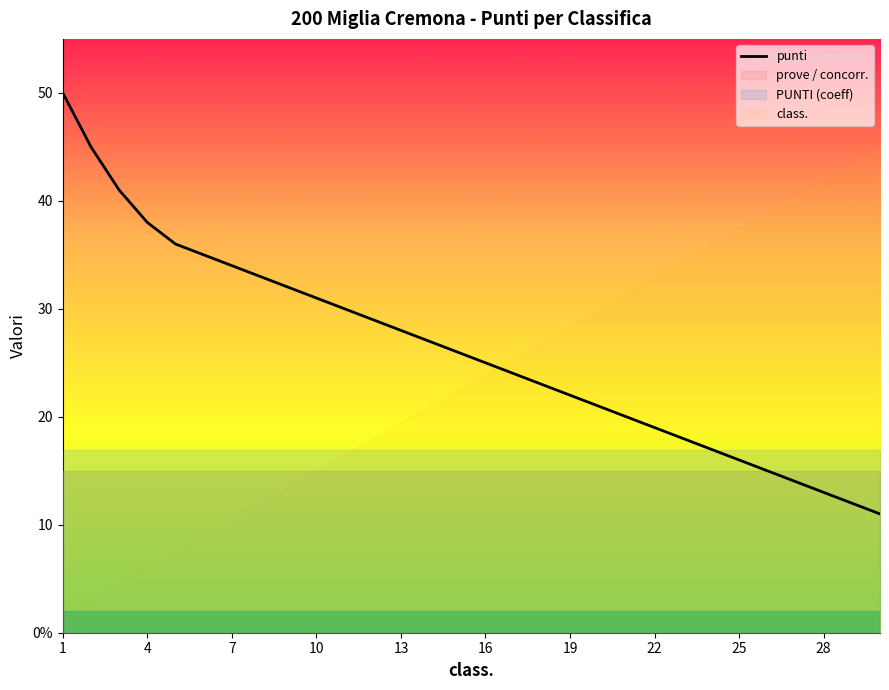

True or false: the data shows 28 at 20.

False